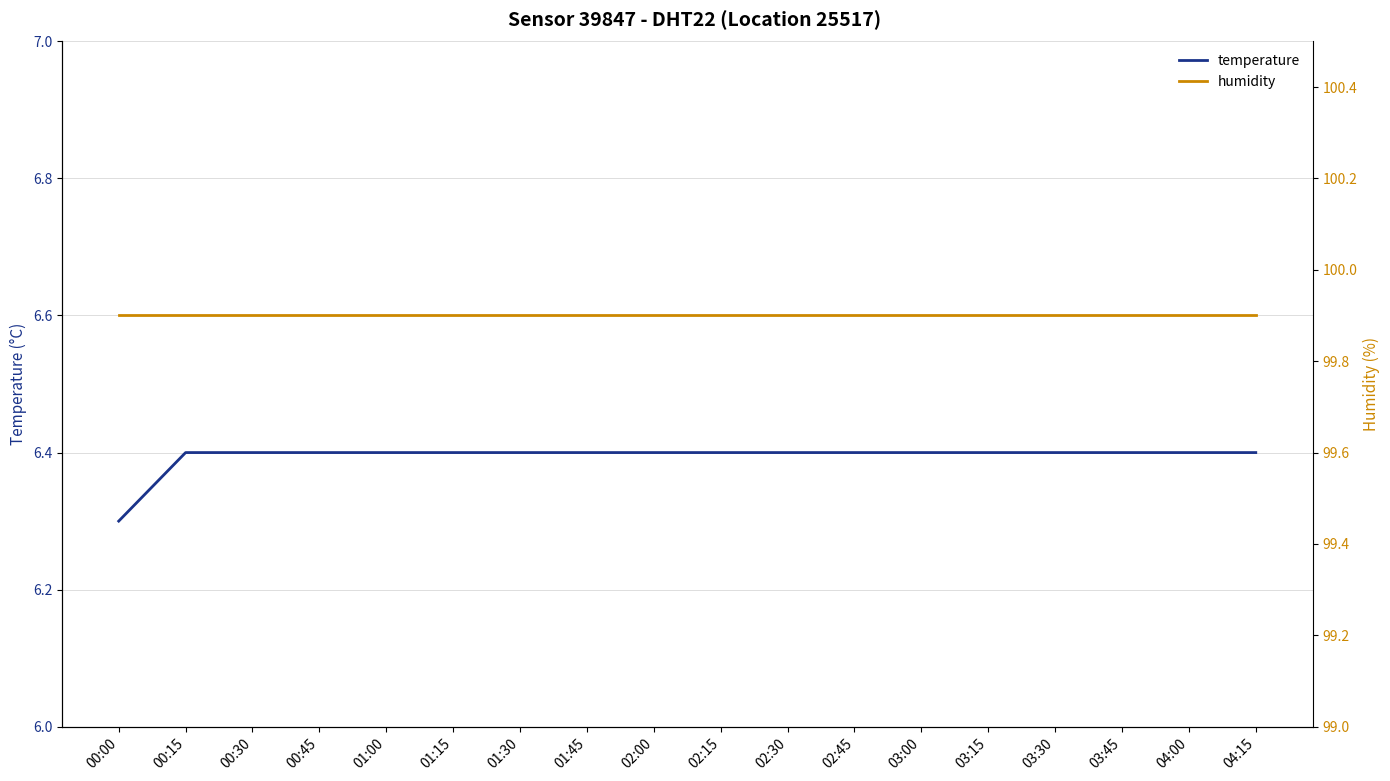

At which category is the sum across all series the highest?

00:15